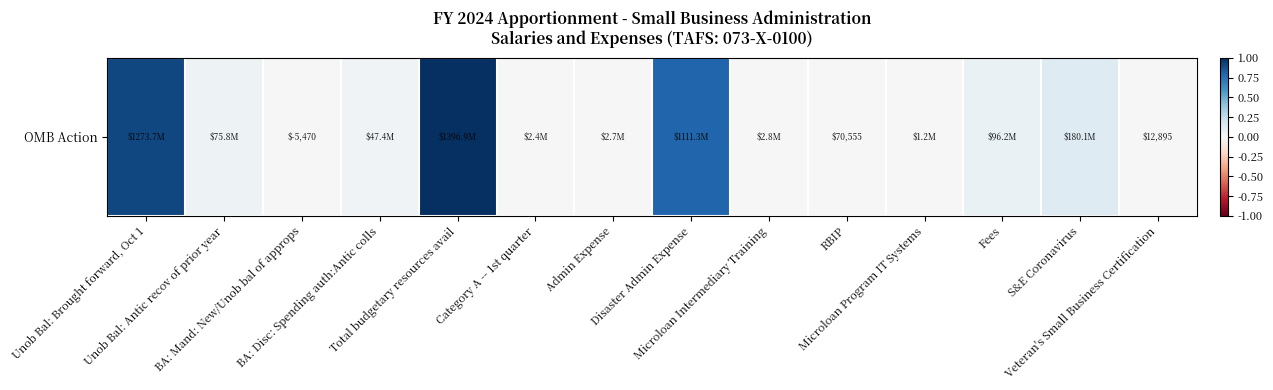

Which category has the lowest value across all series?

BA: Mand: New/Unob bal of approps